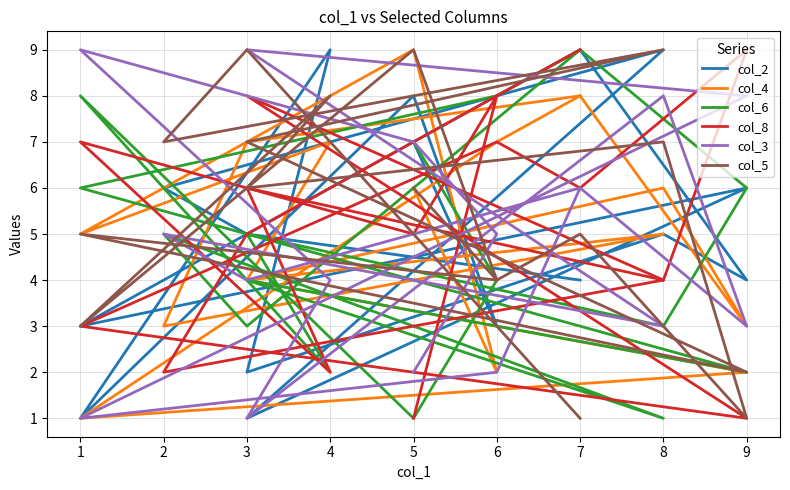

What is the minimum value shown in the chart?

1